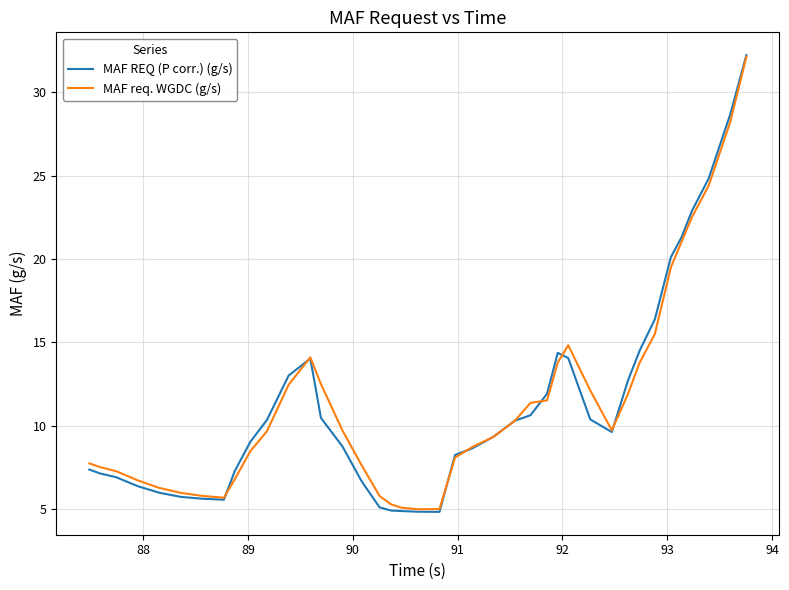

What is the highest value of the MAF req. WGDC (g/s) series?

32.1